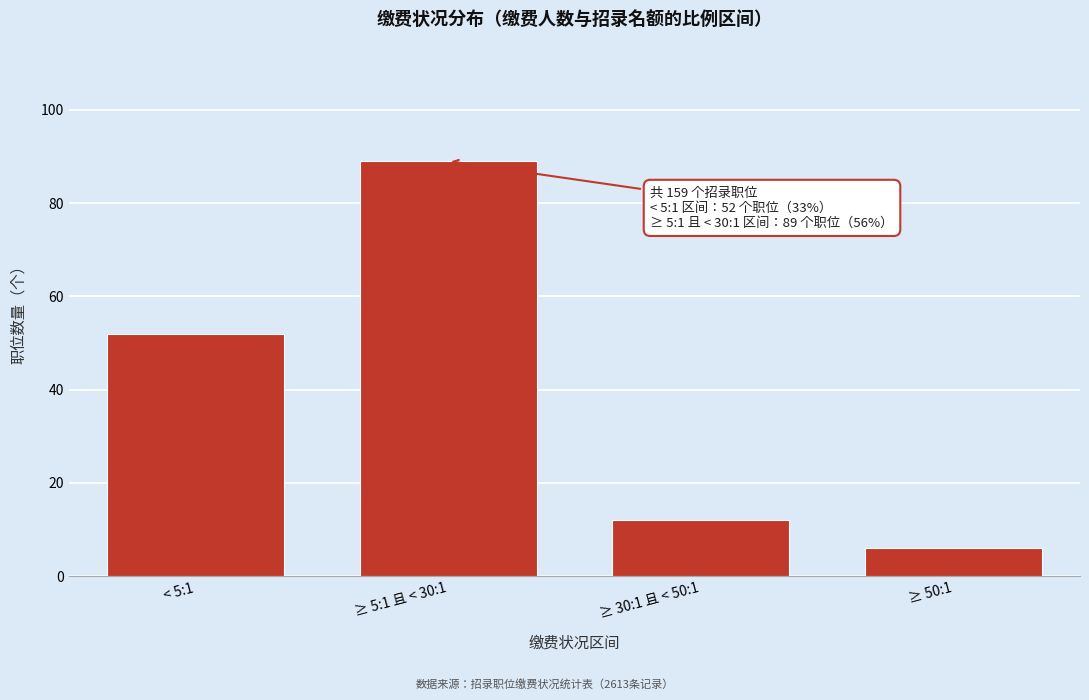

Reading left to right, what are all the values shown in this chart?

52	89	12	6